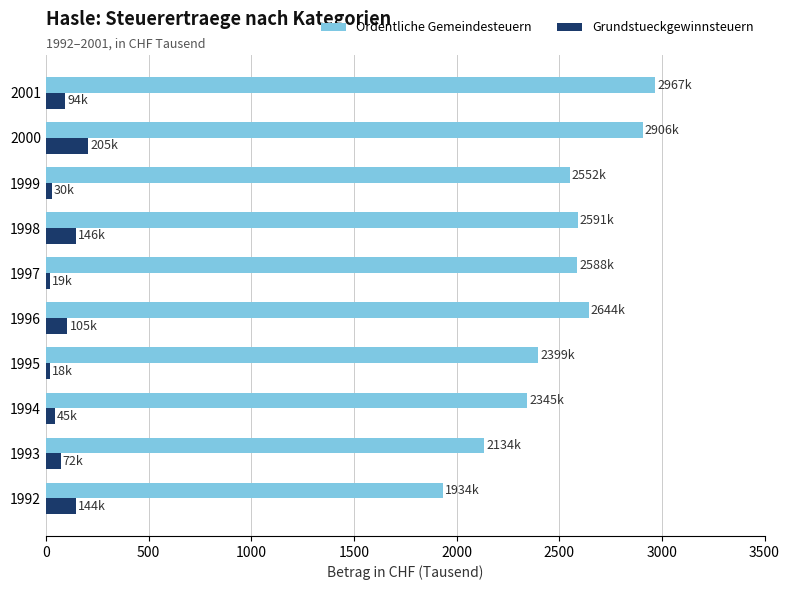

What is the difference between the maximum and minimum values in the Grundstueckgewinnsteuern series?

186.9